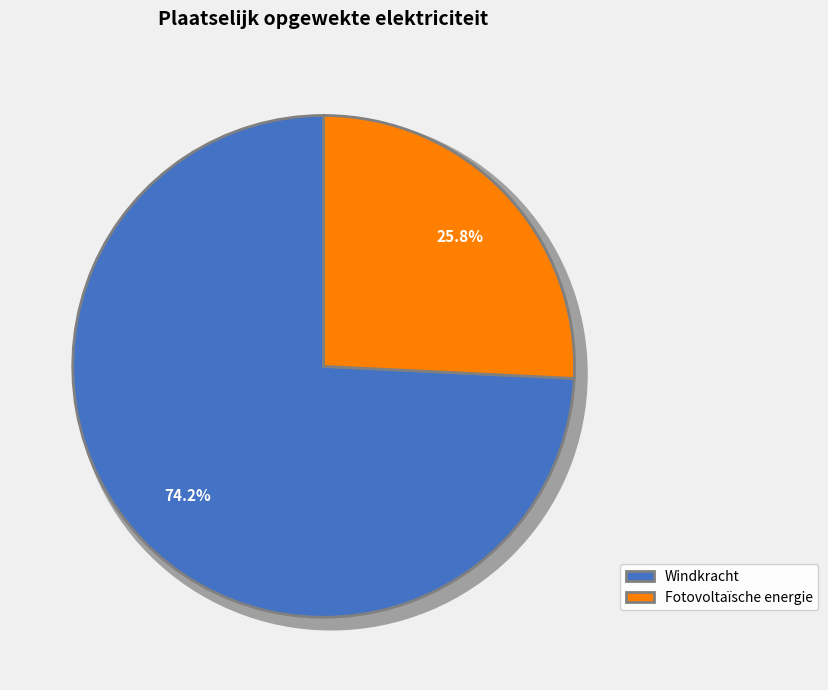

The Geothermische energie slice represents 0% of the pie. True or false?

True